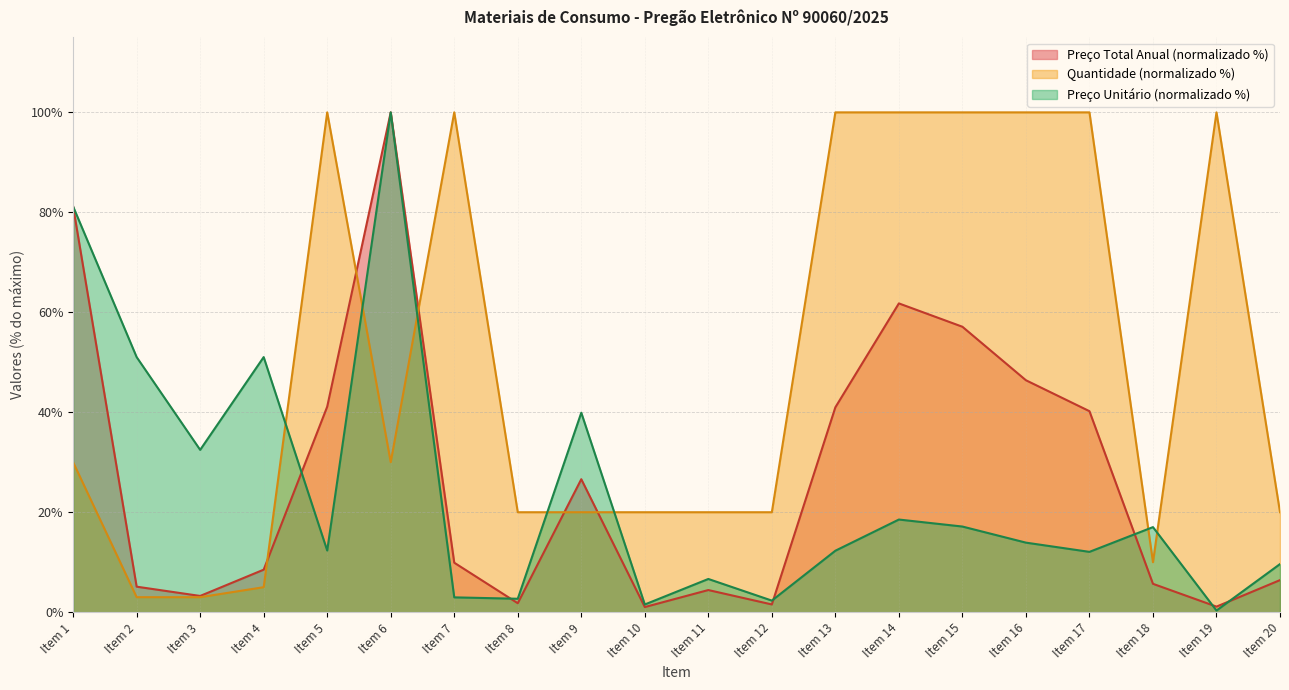

True or false: Quantidade and Preço Unitário intersect in this chart.

True